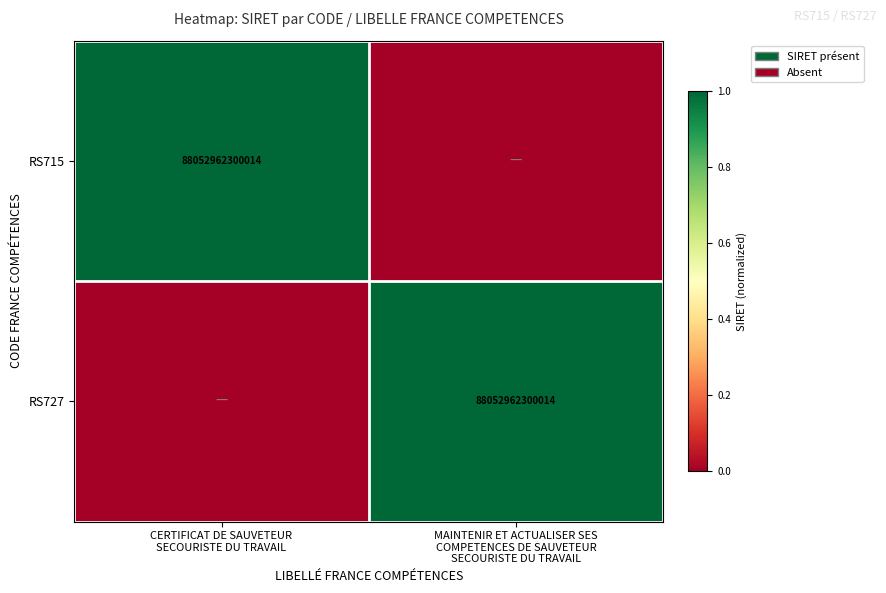

At which category is the sum across all series the highest?

CERTIFICAT DE SAUVETEUR
SECOURISTE DU TRAVAIL